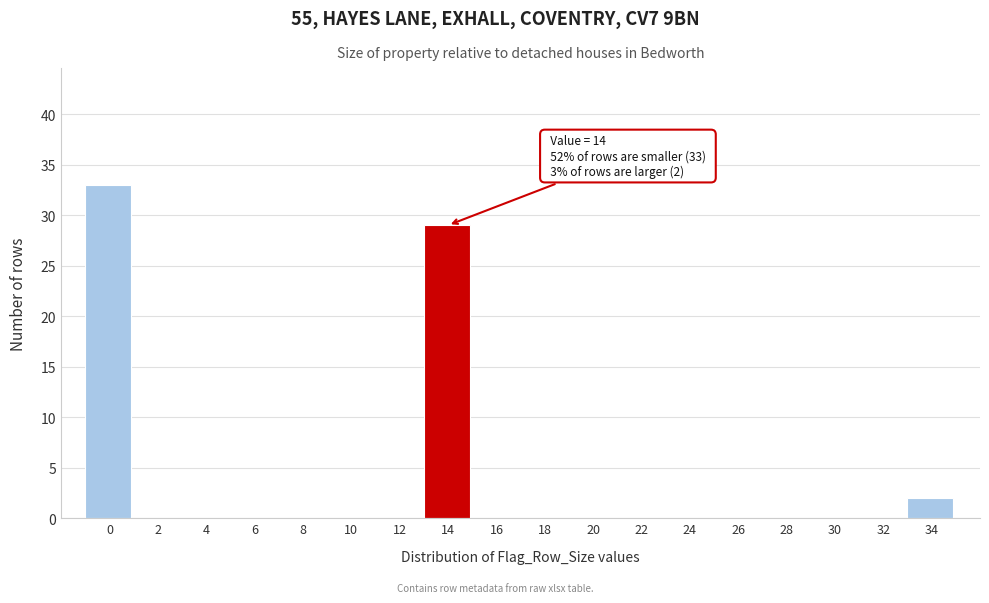

Reading left to right, list all the values displayed in this chart.

0=33	2=0	4=0	6=0	8=0	10=0	12=0	14=29	16=0	18=0	20=0	22=0	24=0	26=0	28=0	30=0	32=0	34=2